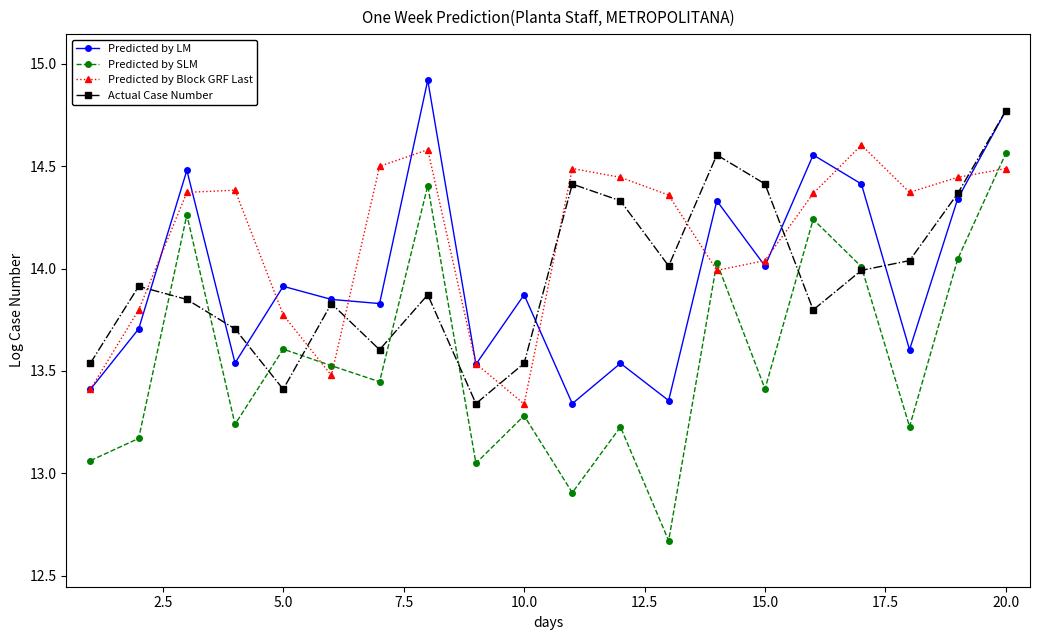

What is the greatest value displayed?

14.9